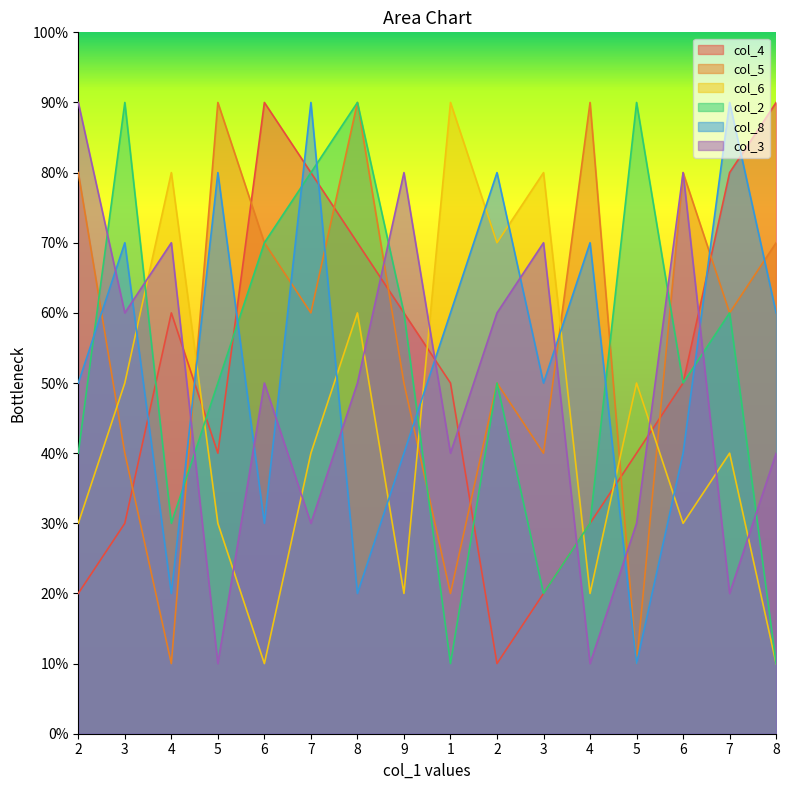

At which category does col_2 reach its first local peak?

3